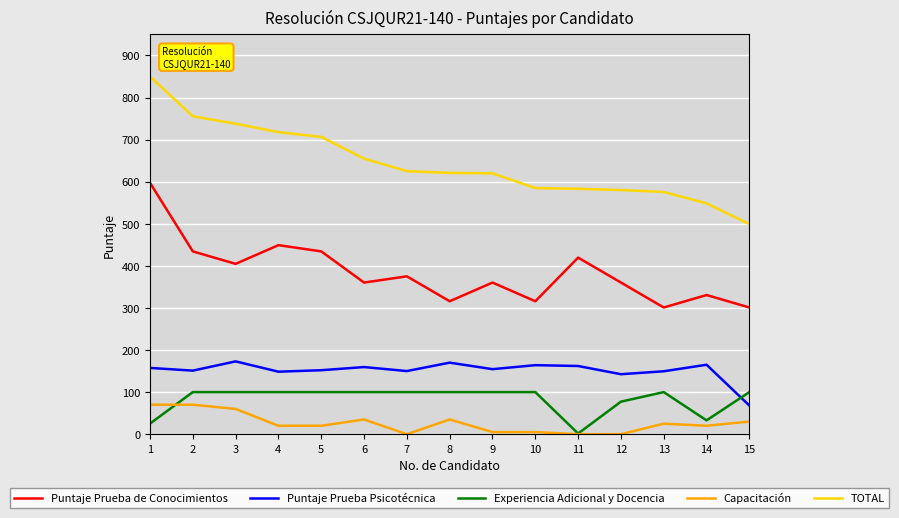

True or false: Puntaje Prueba Psicotécnica and Puntaje Prueba de Conocimientos cross at least once.

False